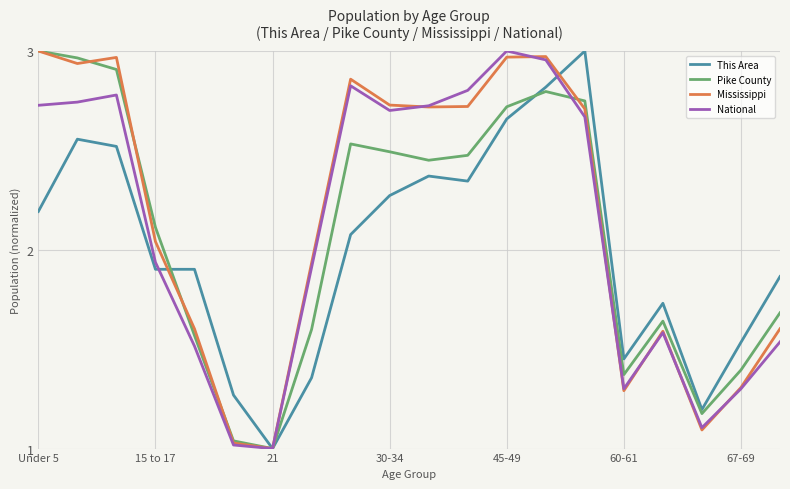

What are all the series names shown in the legend?

This Area, Pike County, Mississippi, National